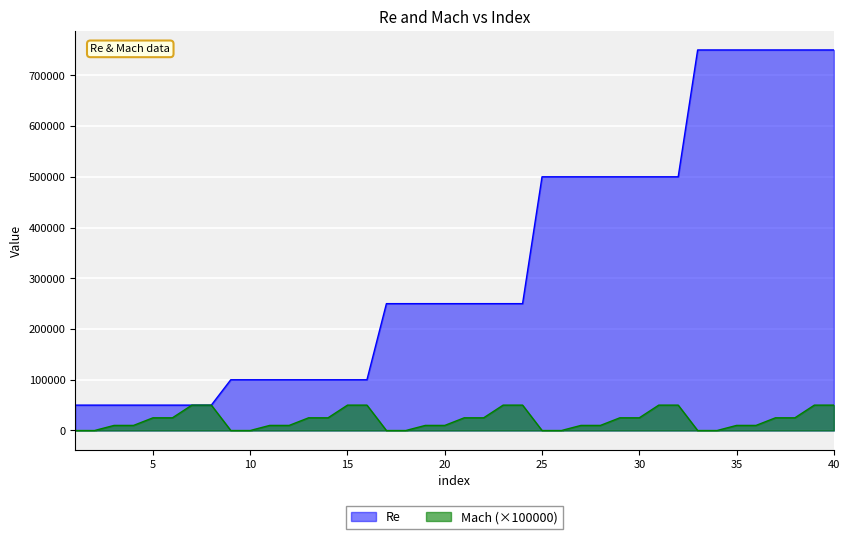

What is the value of the Mach point at the 37th from the left?

25000